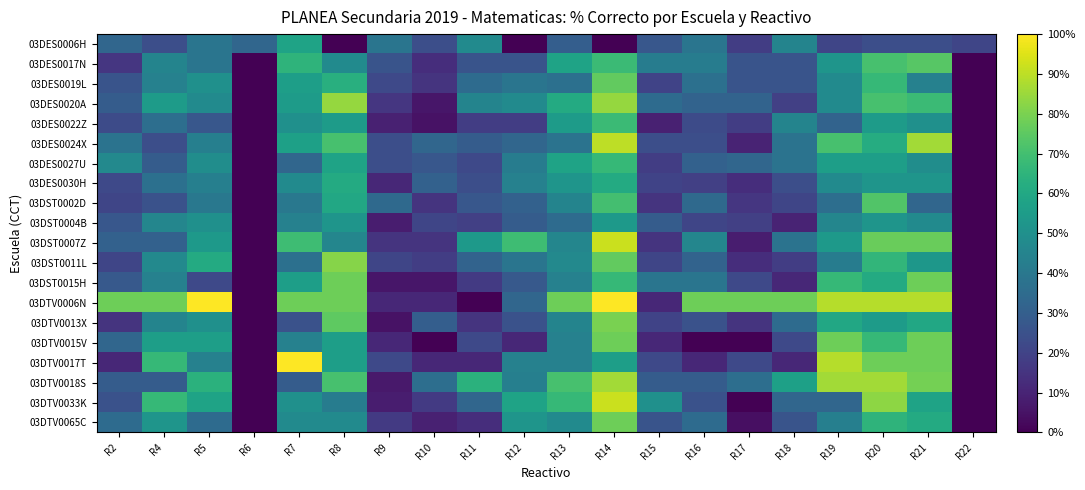

Reading left to right, extract all data points from this chart.

03DES0006H: R2=33	R4=24	R5=39	R6=33	R7=58	R8=0	R9=39	R10=24	R11=48	R12=0	R13=30	R14=0	R15=27	R16=39	R17=18	R18=45	R19=21	R20=24	R21=24	R22=21
03DES0017N: R2=16	R4=45	R5=39	R6=0	R7=65	R8=48	R9=26	R10=13	R11=26	R12=26	R13=58	R14=68	R15=42	R16=42	R17=26	R18=26	R19=52	R20=71	R21=74	R22=0
03DES0019L: R2=26	R4=44	R5=50	R6=0	R7=56	R8=63	R9=22	R10=15	R11=35	R12=39	R13=37	R14=76	R15=20	R16=37	R17=26	R18=26	R19=48	R20=67	R21=44	R22=0
03DES0020A: R2=29	R4=55	R5=48	R6=0	R7=55	R8=84	R9=16	R10=6	R11=45	R12=48	R13=61	R14=84	R15=35	R16=32	R17=32	R18=19	R19=48	R20=71	R21=68	R22=0
03DES0022Z: R2=23	R4=36	R5=27	R6=0	R7=50	R8=55	R9=9	R10=5	R11=18	R12=18	R13=55	R14=68	R15=9	R16=23	R17=18	R18=45	R19=32	R20=55	R21=50	R22=0
03DES0024X: R2=38	R4=24	R5=43	R6=0	R7=57	R8=71	R9=24	R10=33	R11=29	R12=33	R13=38	R14=90	R15=24	R16=24	R17=10	R18=38	R19=71	R20=62	R21=86	R22=0
03DES0027U: R2=47	R4=29	R5=49	R6=0	R7=33	R8=58	R9=24	R10=27	R11=22	R12=42	R13=58	R14=67	R15=18	R16=31	R17=33	R18=38	R19=56	R20=56	R21=49	R22=0
03DES0030H: R2=22	R4=37	R5=43	R6=0	R7=48	R8=61	R9=11	R10=31	R11=24	R12=44	R13=52	R14=61	R15=20	R16=19	R17=13	R18=24	R19=48	R20=52	R21=52	R22=0
03DST0002D: R2=21	R4=25	R5=40	R6=0	R7=40	R8=60	R9=34	R10=15	R11=27	R12=31	R13=45	R14=70	R15=15	R16=34	R17=16	R18=21	R19=36	R20=73	R21=33	R22=0
03DST0004B: R2=27	R4=46	R5=50	R6=0	R7=44	R8=52	R9=8	R10=21	R11=19	R12=29	R13=35	R14=54	R15=29	R16=21	R17=19	R18=10	R19=46	R20=52	R21=48	R22=0
03DST0007Z: R2=31	R4=31	R5=54	R6=0	R7=69	R8=46	R9=15	R10=15	R11=54	R12=69	R13=46	R14=92	R15=15	R16=46	R17=8	R18=38	R19=54	R20=77	R21=77	R22=0
03DST0011L: R2=21	R4=47	R5=61	R6=0	R7=37	R8=82	R9=21	R10=18	R11=32	R12=39	R13=47	R14=76	R15=21	R16=32	R17=13	R18=18	R19=42	R20=66	R21=53	R22=0
03DST0015H: R2=28	R4=44	R5=22	R6=0	R7=56	R8=78	R9=6	R10=6	R11=17	R12=28	R13=44	R14=67	R15=39	R16=39	R17=22	R18=11	R19=67	R20=61	R21=78	R22=0
03DTV0006N: R2=78	R4=78	R5=100	R6=0	R7=78	R8=78	R9=11	R10=11	R11=0	R12=33	R13=78	R14=100	R15=11	R16=78	R17=78	R18=78	R19=89	R20=89	R21=89	R22=0
03DTV0013X: R2=15	R4=45	R5=50	R6=0	R7=25	R8=75	R9=5	R10=30	R11=15	R12=25	R13=45	R14=80	R15=20	R16=25	R17=15	R18=35	R19=60	R20=55	R21=60	R22=0
03DTV0015V: R2=33	R4=56	R5=56	R6=0	R7=44	R8=56	R9=11	R10=0	R11=22	R12=11	R13=44	R14=78	R15=11	R16=0	R17=0	R18=22	R19=78	R20=67	R21=78	R22=0
03DTV0017T: R2=11	R4=67	R5=44	R6=0	R7=100	R8=56	R9=22	R10=11	R11=11	R12=44	R13=44	R14=56	R15=22	R16=11	R17=22	R18=11	R19=89	R20=78	R21=78	R22=0
03DTV0018S: R2=29	R4=29	R5=64	R6=0	R7=29	R8=71	R9=7	R10=36	R11=64	R12=43	R13=71	R14=86	R15=29	R16=29	R17=36	R18=57	R19=86	R20=86	R21=79	R22=0
03DTV0033K: R2=25	R4=67	R5=58	R6=0	R7=50	R8=42	R9=8	R10=17	R11=33	R12=58	R13=67	R14=92	R15=50	R16=25	R17=0	R18=33	R19=33	R20=83	R21=58	R22=0
03DTV0065C: R2=35	R4=52	R5=35	R6=0	R7=48	R8=48	R9=17	R10=9	R11=13	R12=52	R13=48	R14=78	R15=26	R16=35	R17=4	R18=26	R19=43	R20=65	R21=61	R22=0